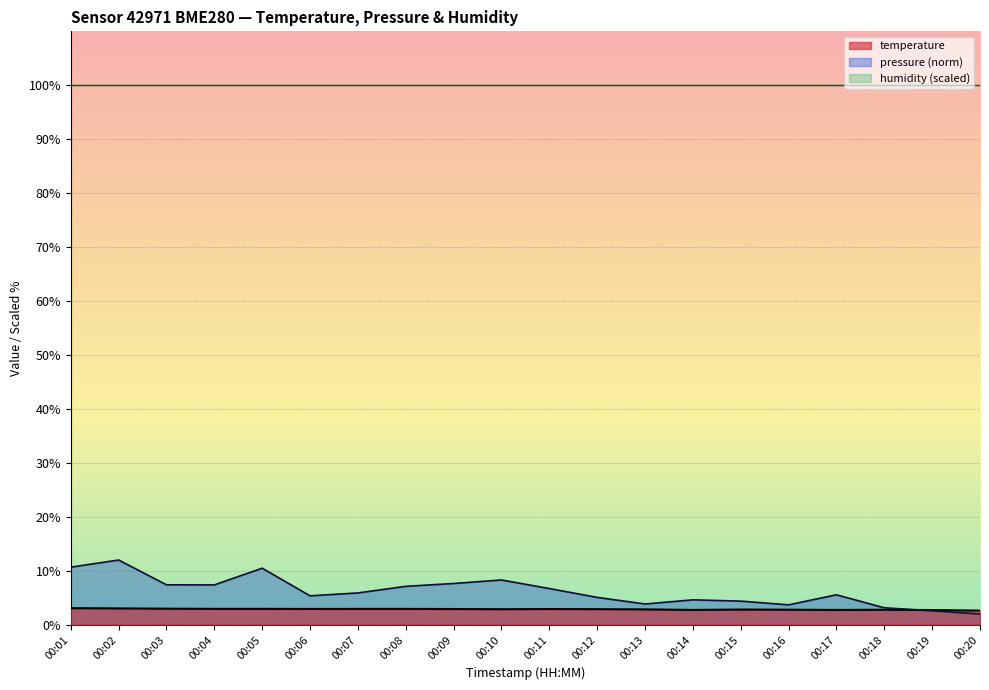

What is the change in value from 00:03 to 00:19?

-0.2